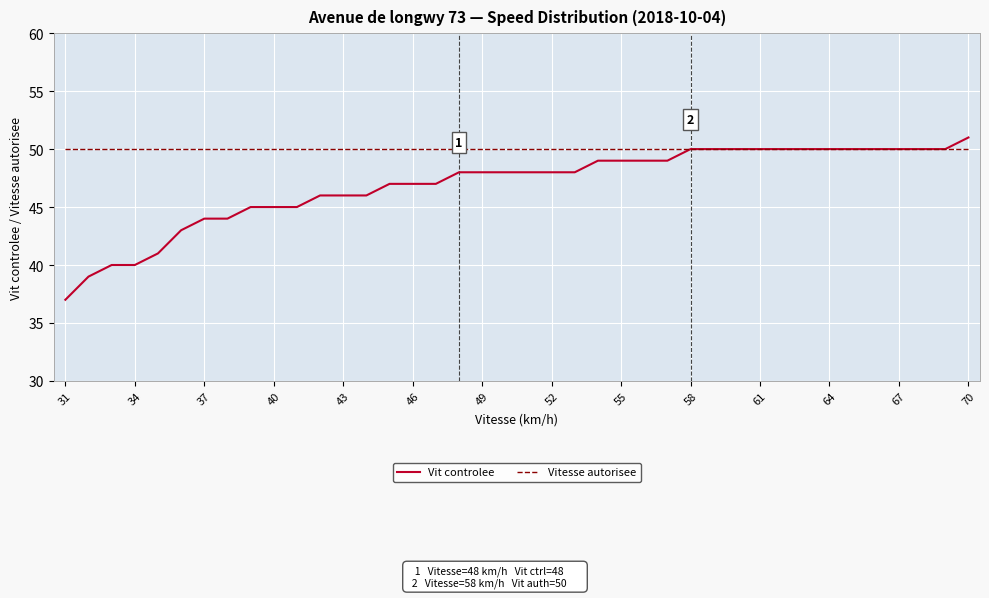

Which series has the largest range (max minus min)?

Vit controlee